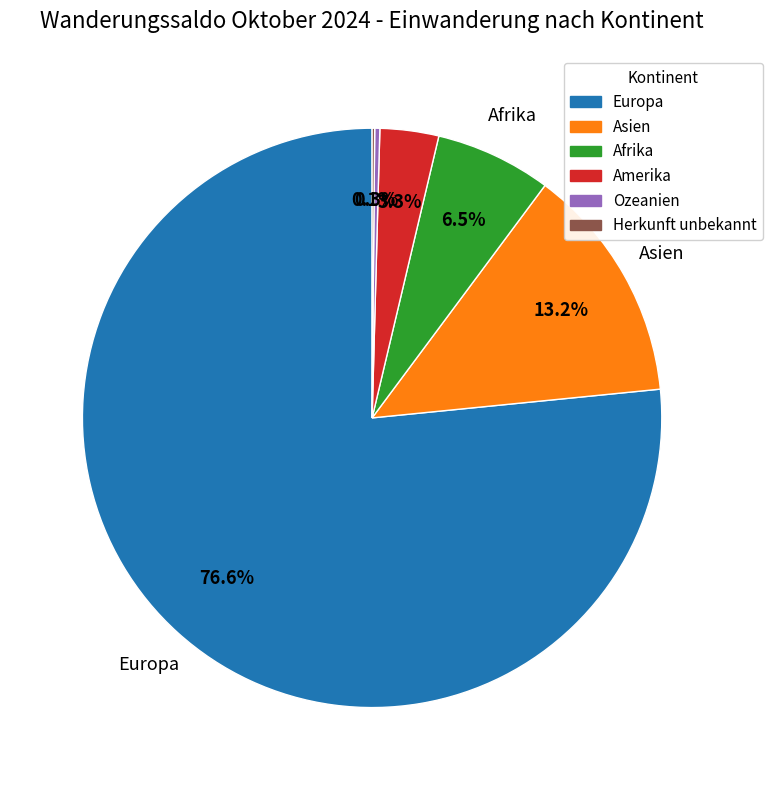

What portion of the pie excludes Europa?

23.4%